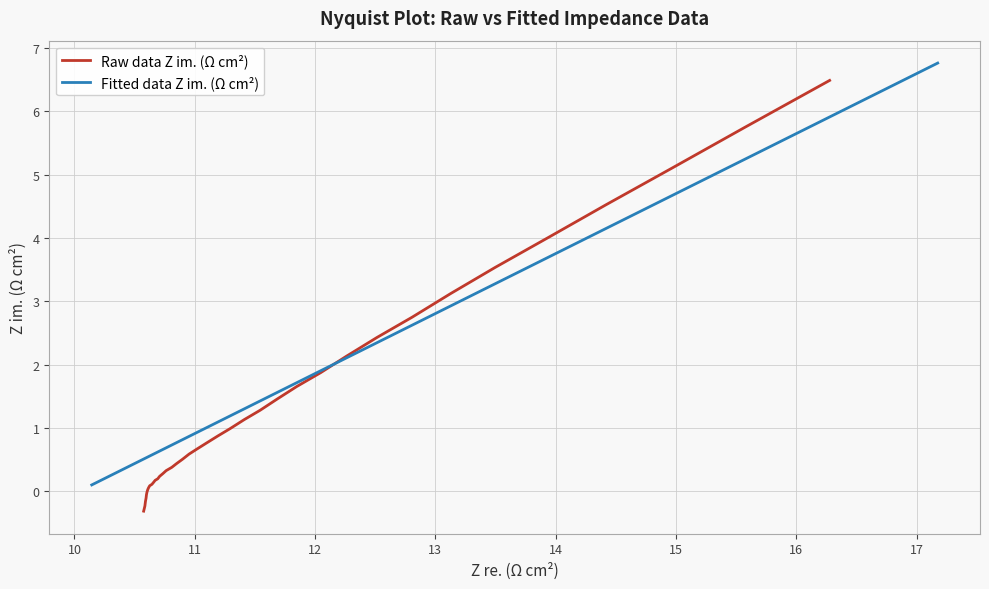

What is the maximum value for Raw data Z im. (Ω cm²)?

6.5